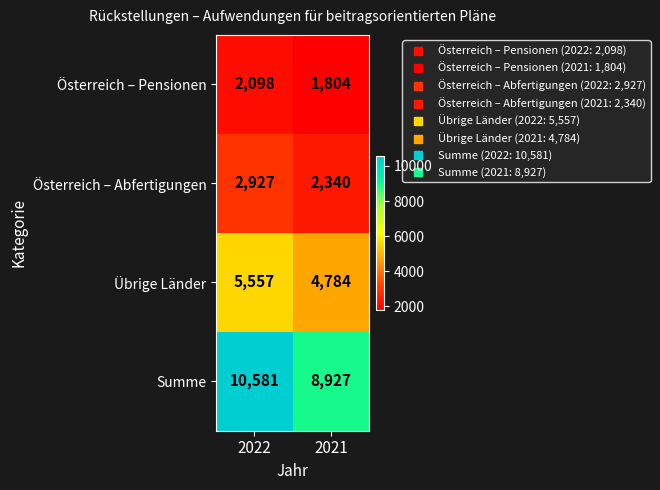

What is the difference between the highest and lowest values at 2021?

7123